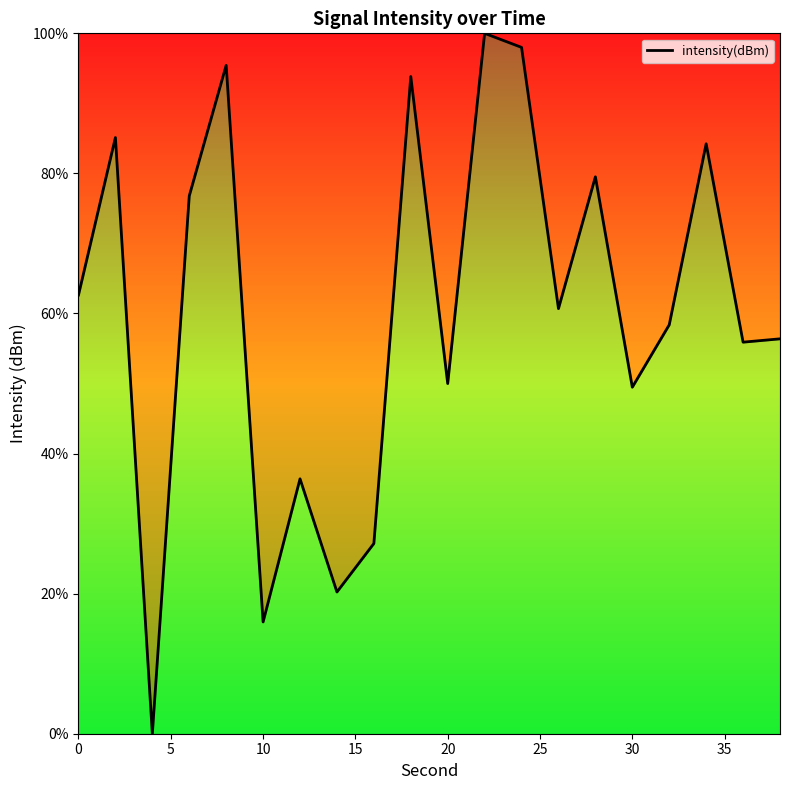

What is the difference between the maximum and minimum values?

100.0